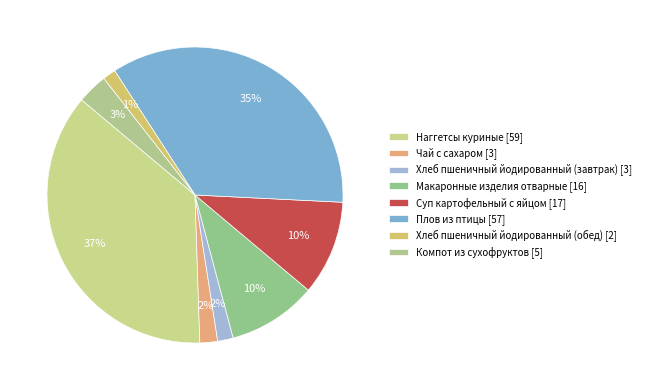

How many slices are in this pie chart?

8